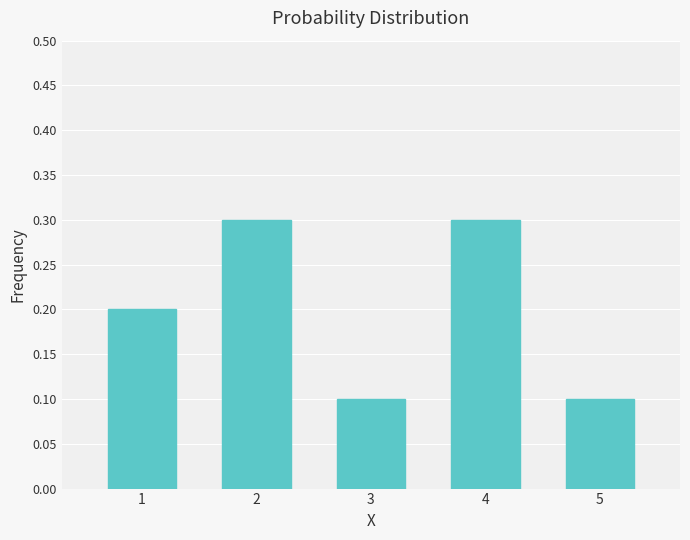

What is the maximum value shown in the chart?

0.3